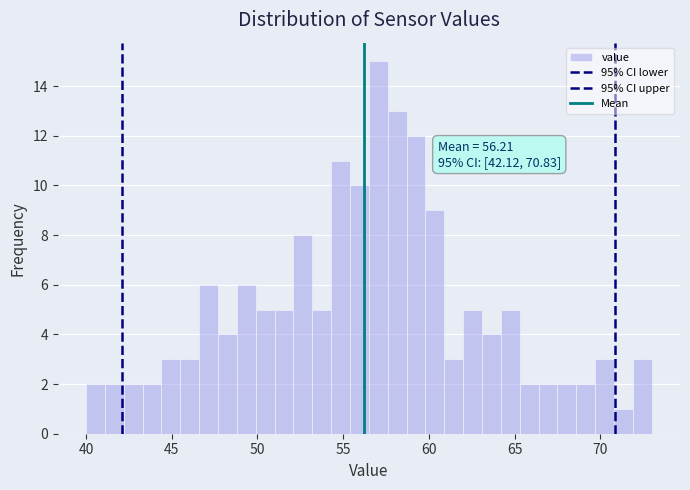

Read against the x-axis, roughly where is the centre of the tallest bar?

57.0